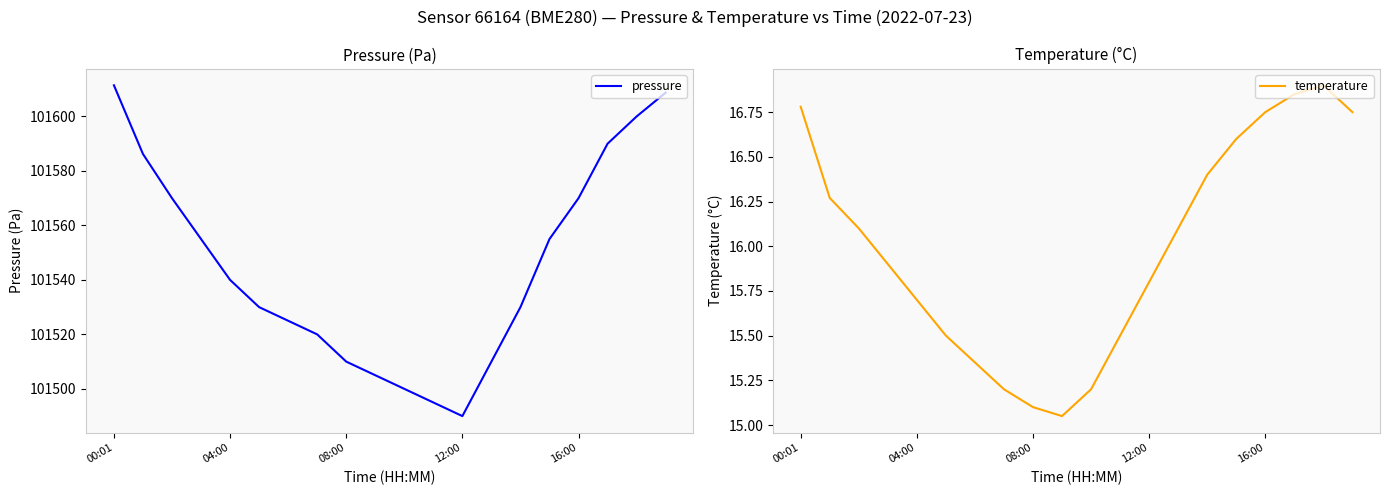

Is it true that pressure equals 101510.0 at 08:00?

True